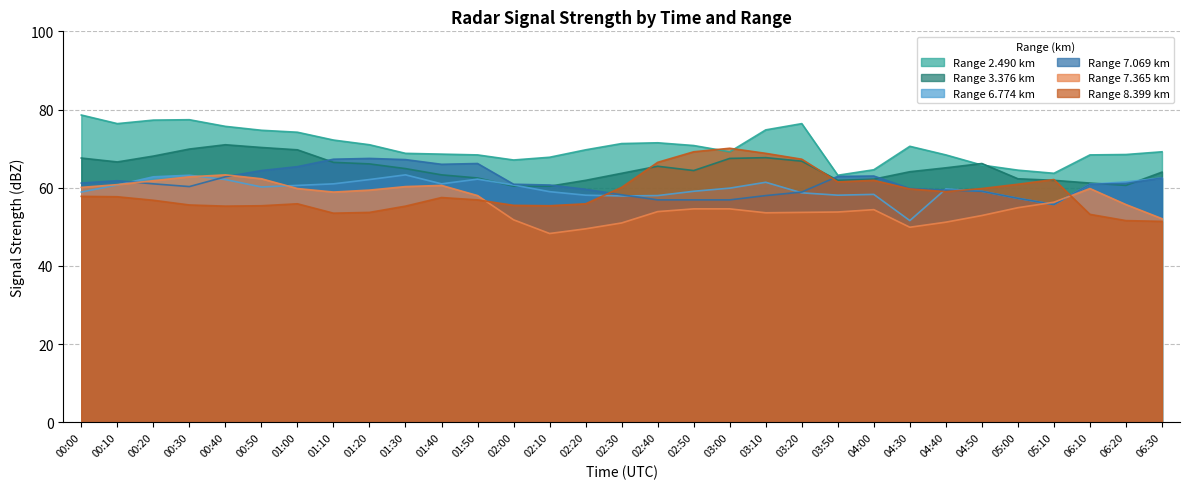

Is the value of 7.365 at 02:40 greater than the value of 6.774 at 04:30?

Yes